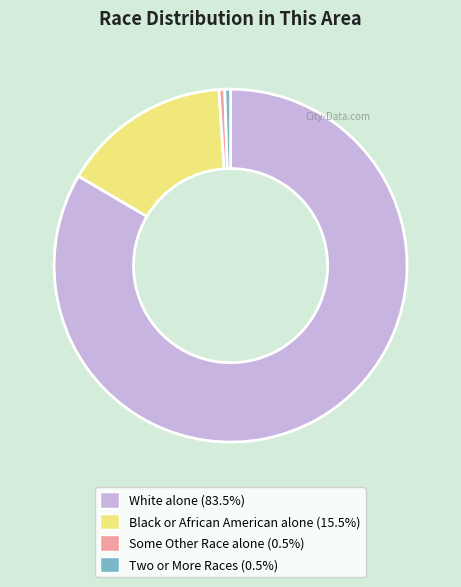

Does White alone (83.5%) account for over 50% of the chart?

Yes